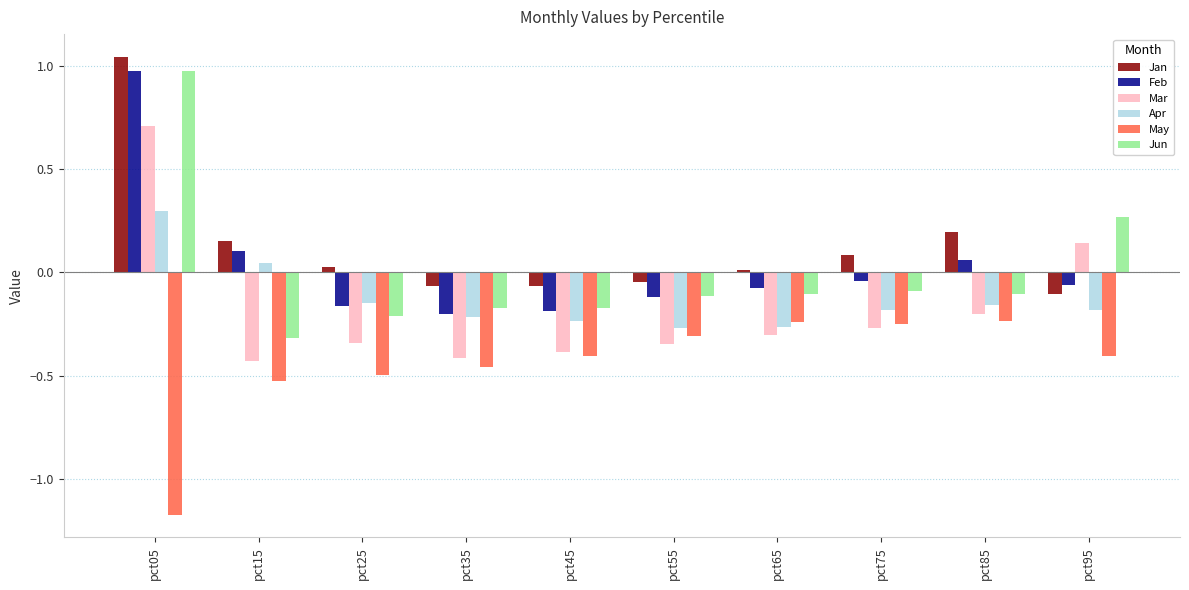

How many data points in Mar are above 0?

2